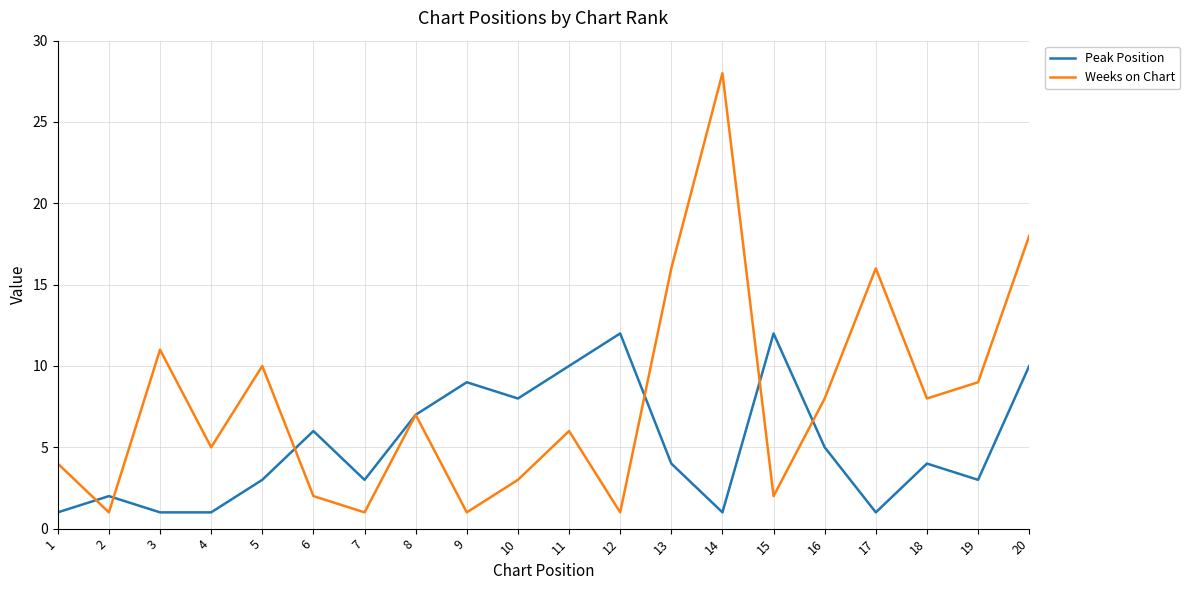

Which series has the widest spread of values?

Weeks on Chart